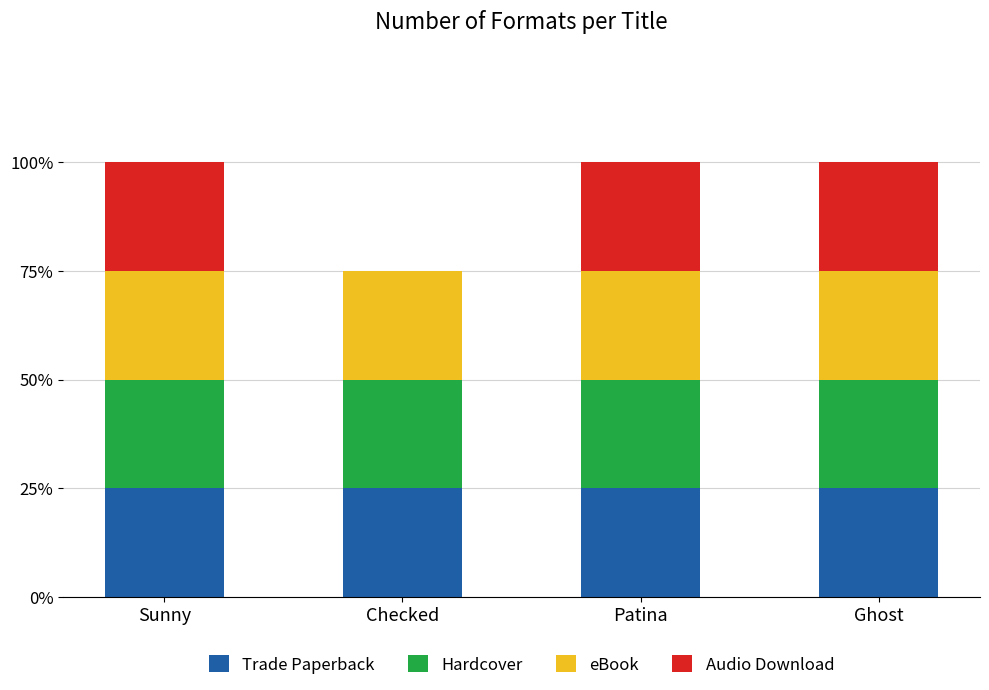

True or false: Audio Download has a value of 1 at Sunny.

True